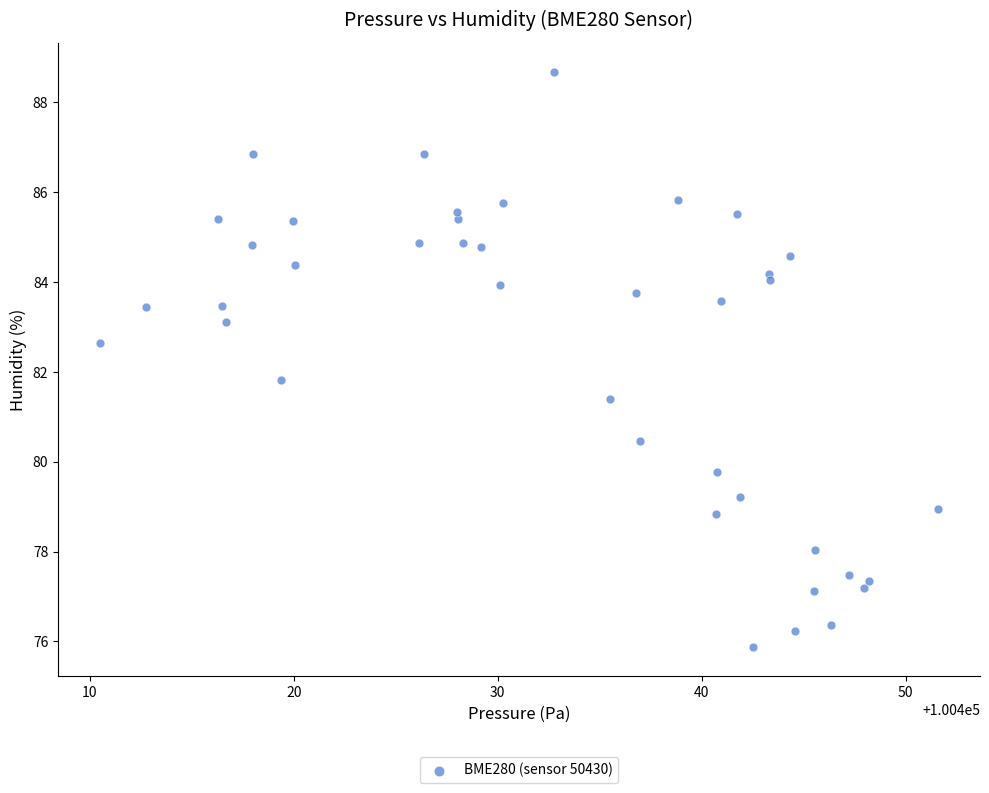

What Y value in the scatter plot is closest to 82?

81.8